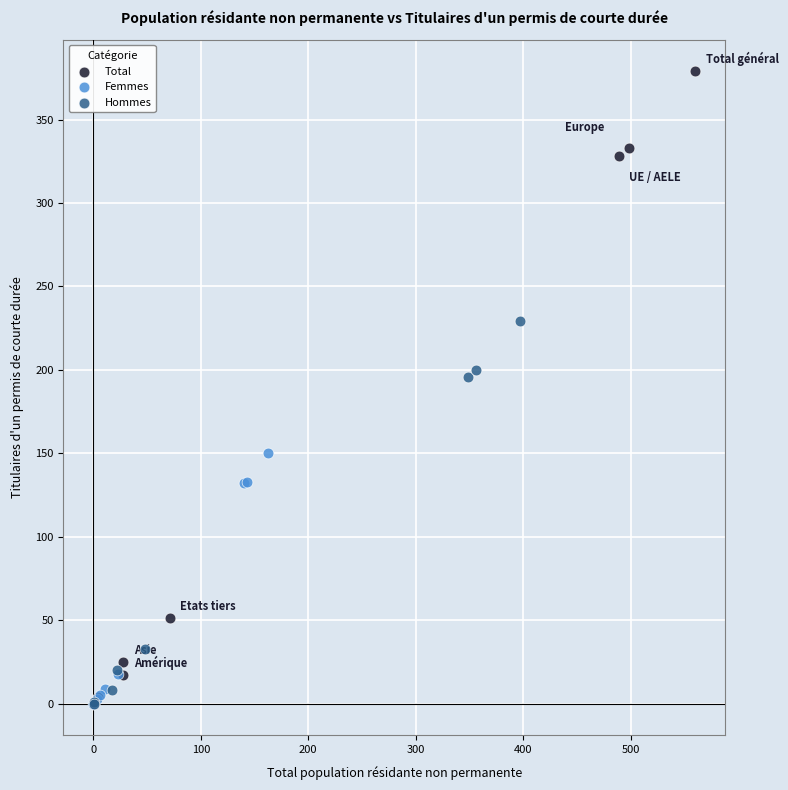

Which series contains the highest Y value?

Total